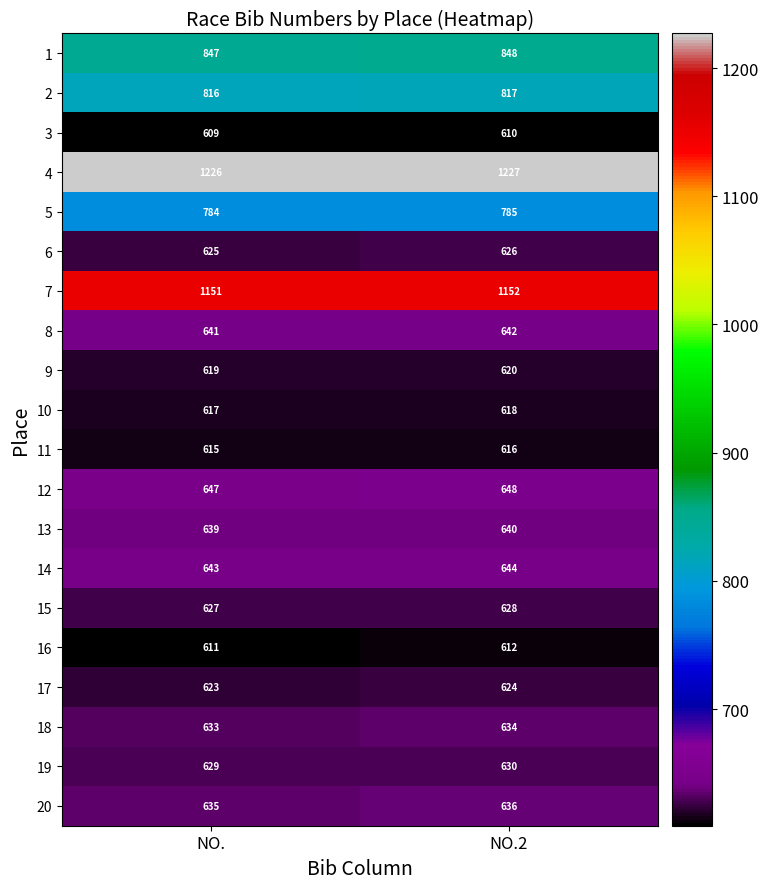

What is the average value of the 8 series?

642